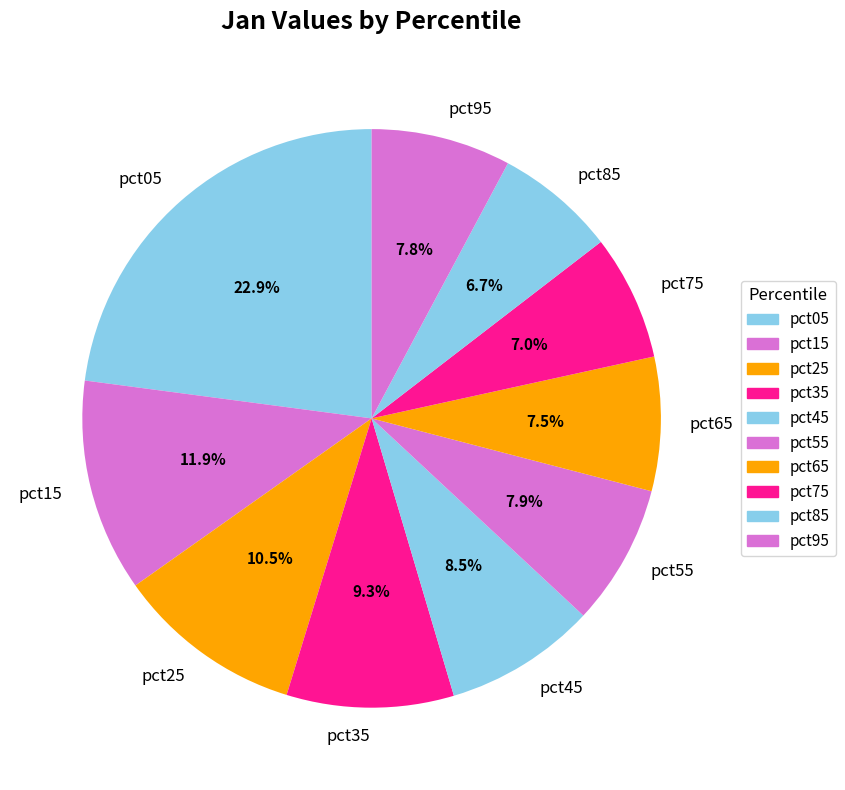

To the nearest percent, what percentage of the pie is pct35?

9%